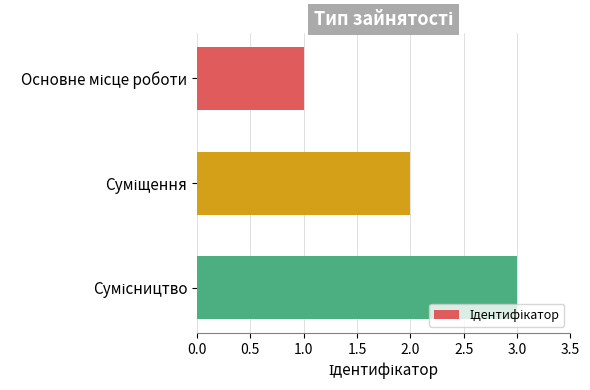

What is the average value?

2